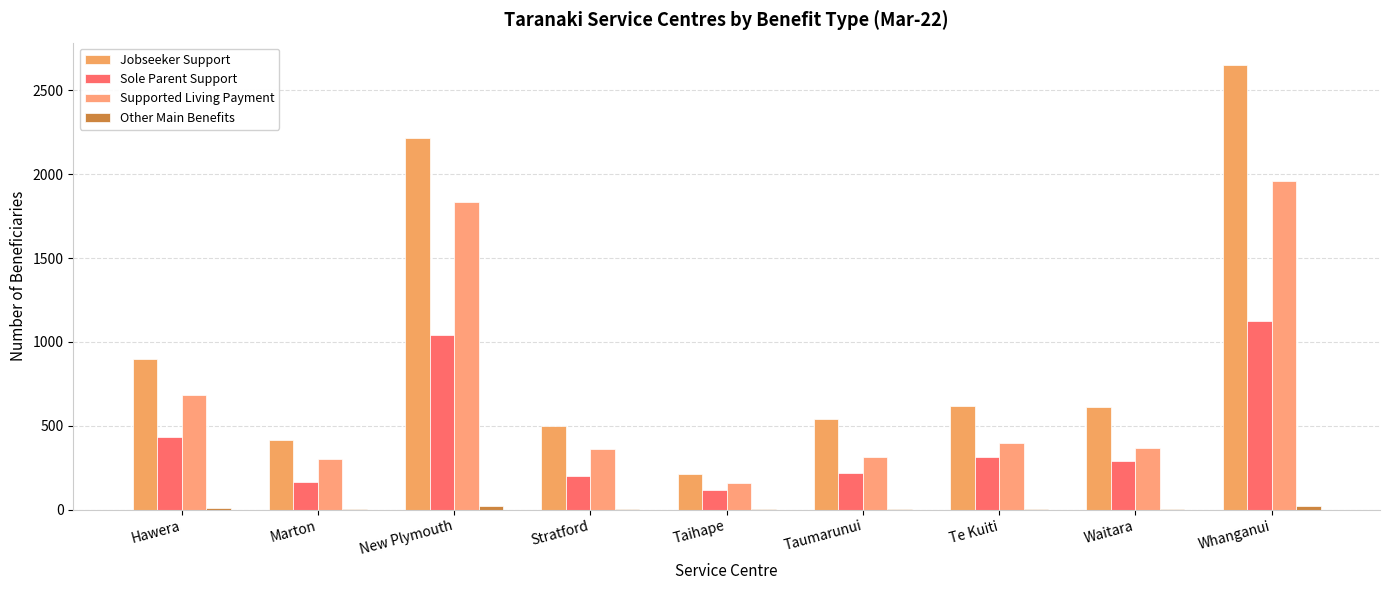

Between Te Kuiti and Waitara, which is larger?

Te Kuiti